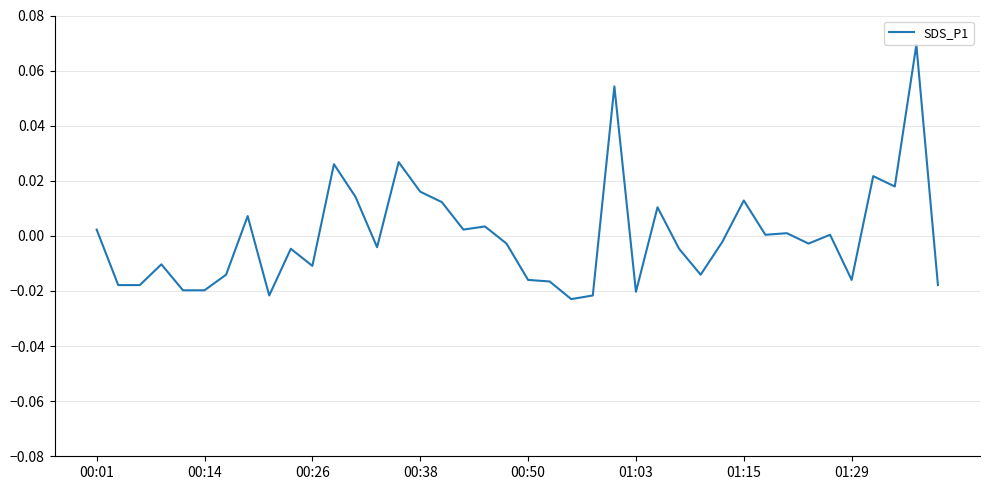

How many lines are shown in the chart?

1